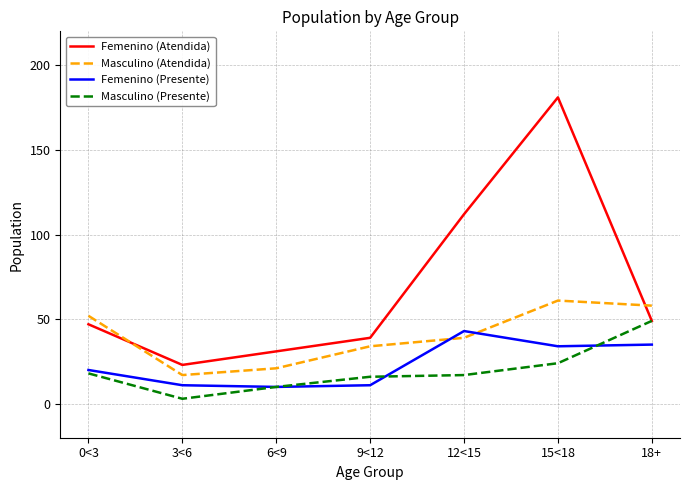

Reading left to right, what are all the values shown in this chart?

Femenino (Atendida): 47	23	31	39	112	181	49
Masculino (Atendida): 52	17	21	34	39	61	58
Femenino (Presente): 20	11	10	11	43	34	35
Masculino (Presente): 18	3	10	16	17	24	49